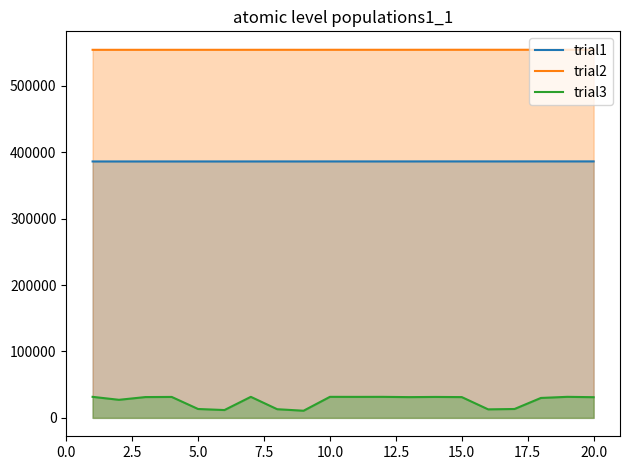

The trial2 series shows 961935 at 15.0. True or false?

False